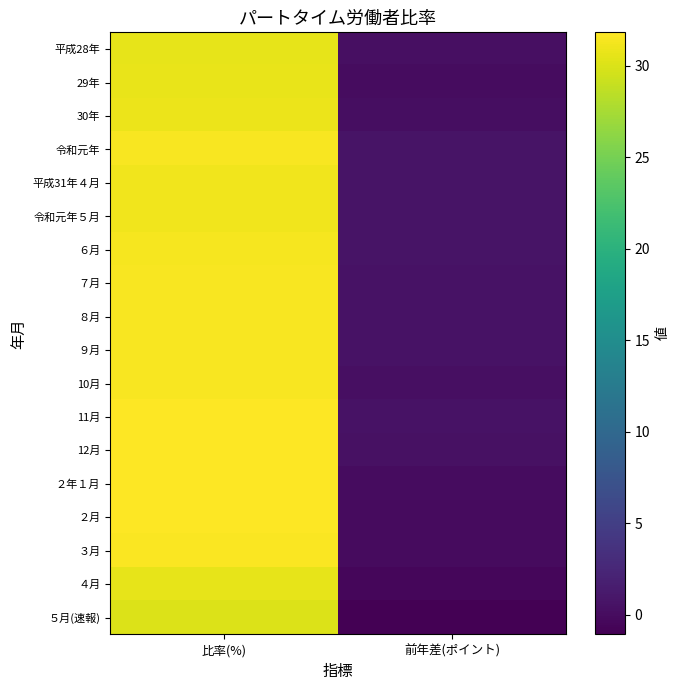

Which series changed the most between 比率(%) and 前年差(ポイント)?

２月